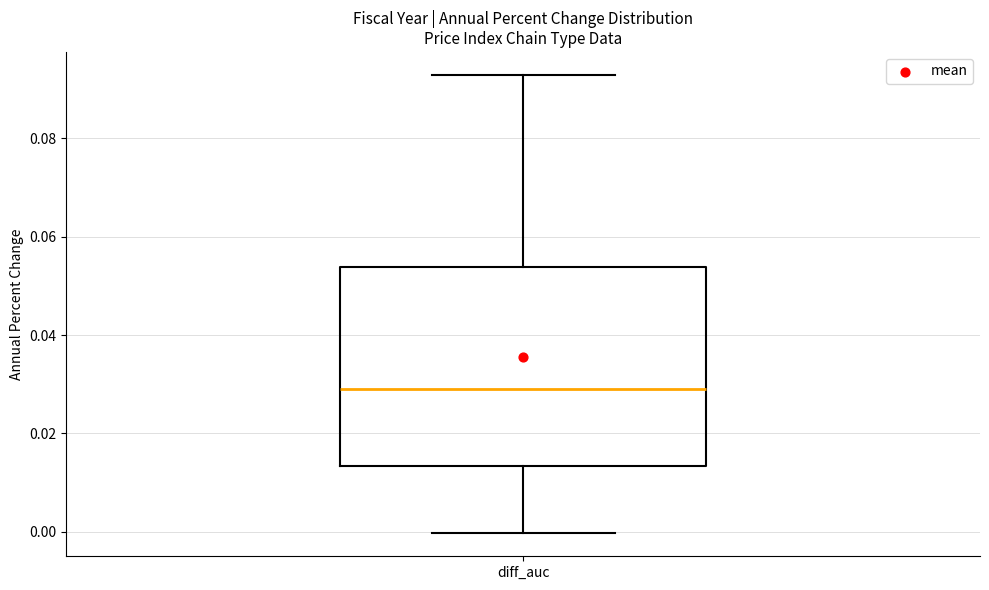

Read this box plot against the y-axis: the position of the median line, the range covered by the box, and the ends of both whiskers. The values are not printed on the chart, so give them approximately, as read against the axis.

median 0.030, box 0.014 to 0.054, whiskers 0.000 to 0.092